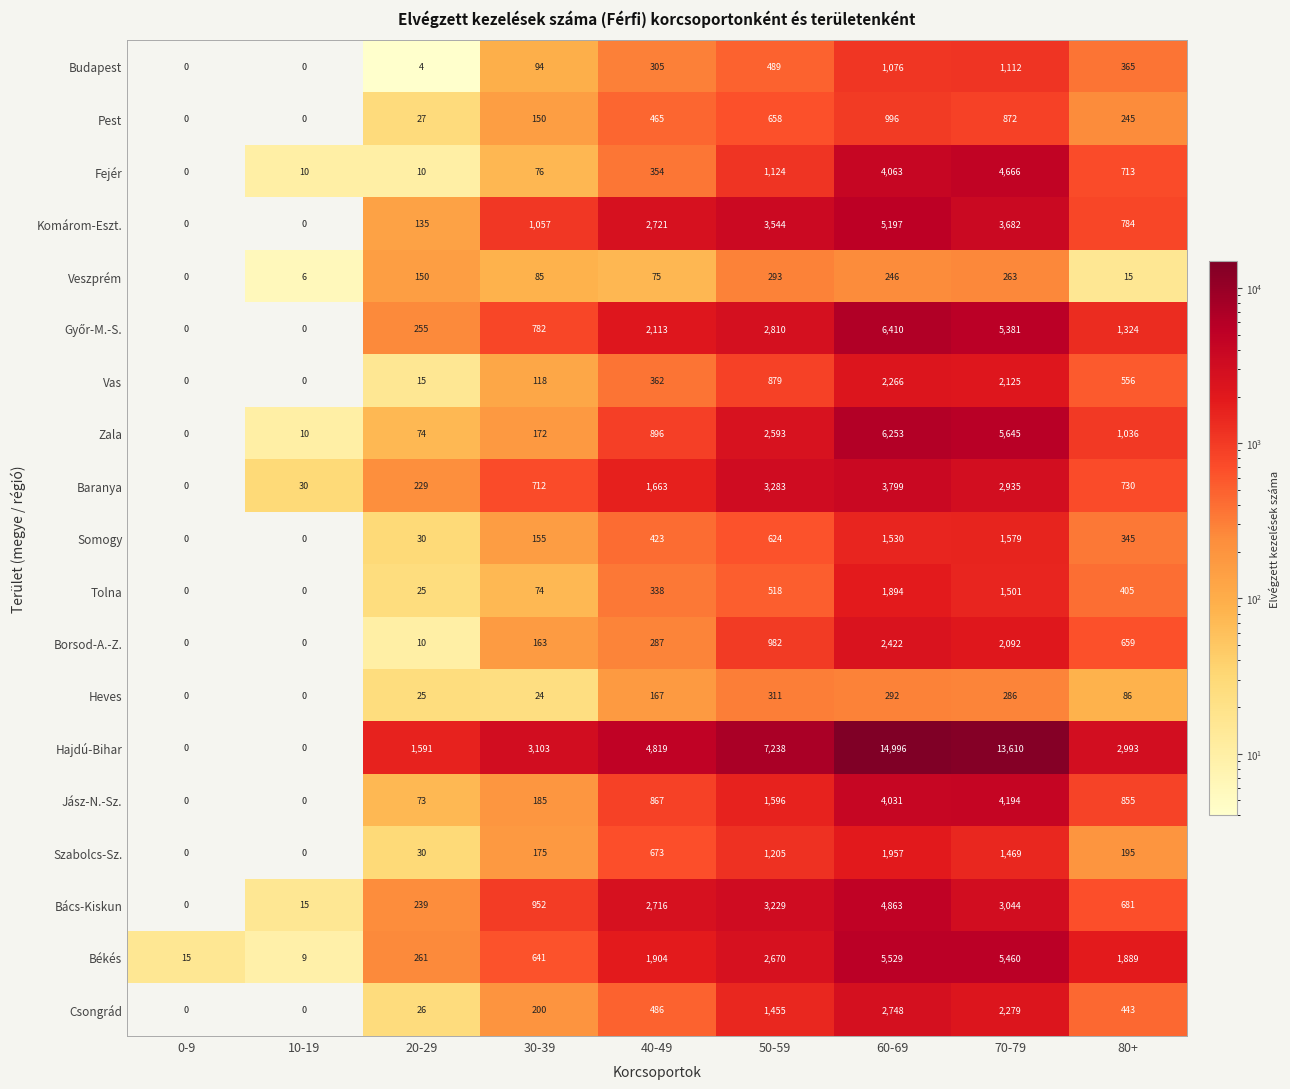

What is the approximate value of Vas at 60-69, to the nearest 100?

2300